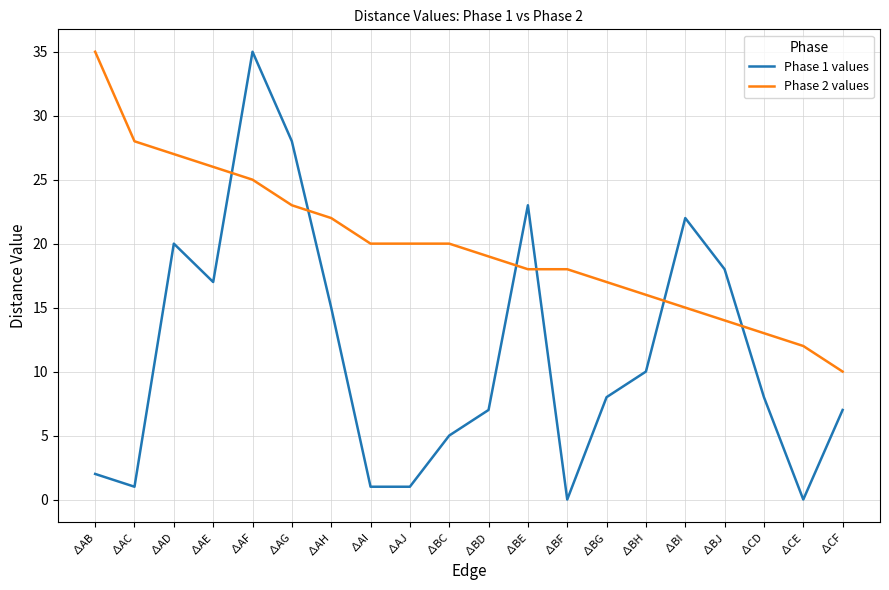

What is the difference between the Phase 1 values values at ∆AF and ∆BH?

25